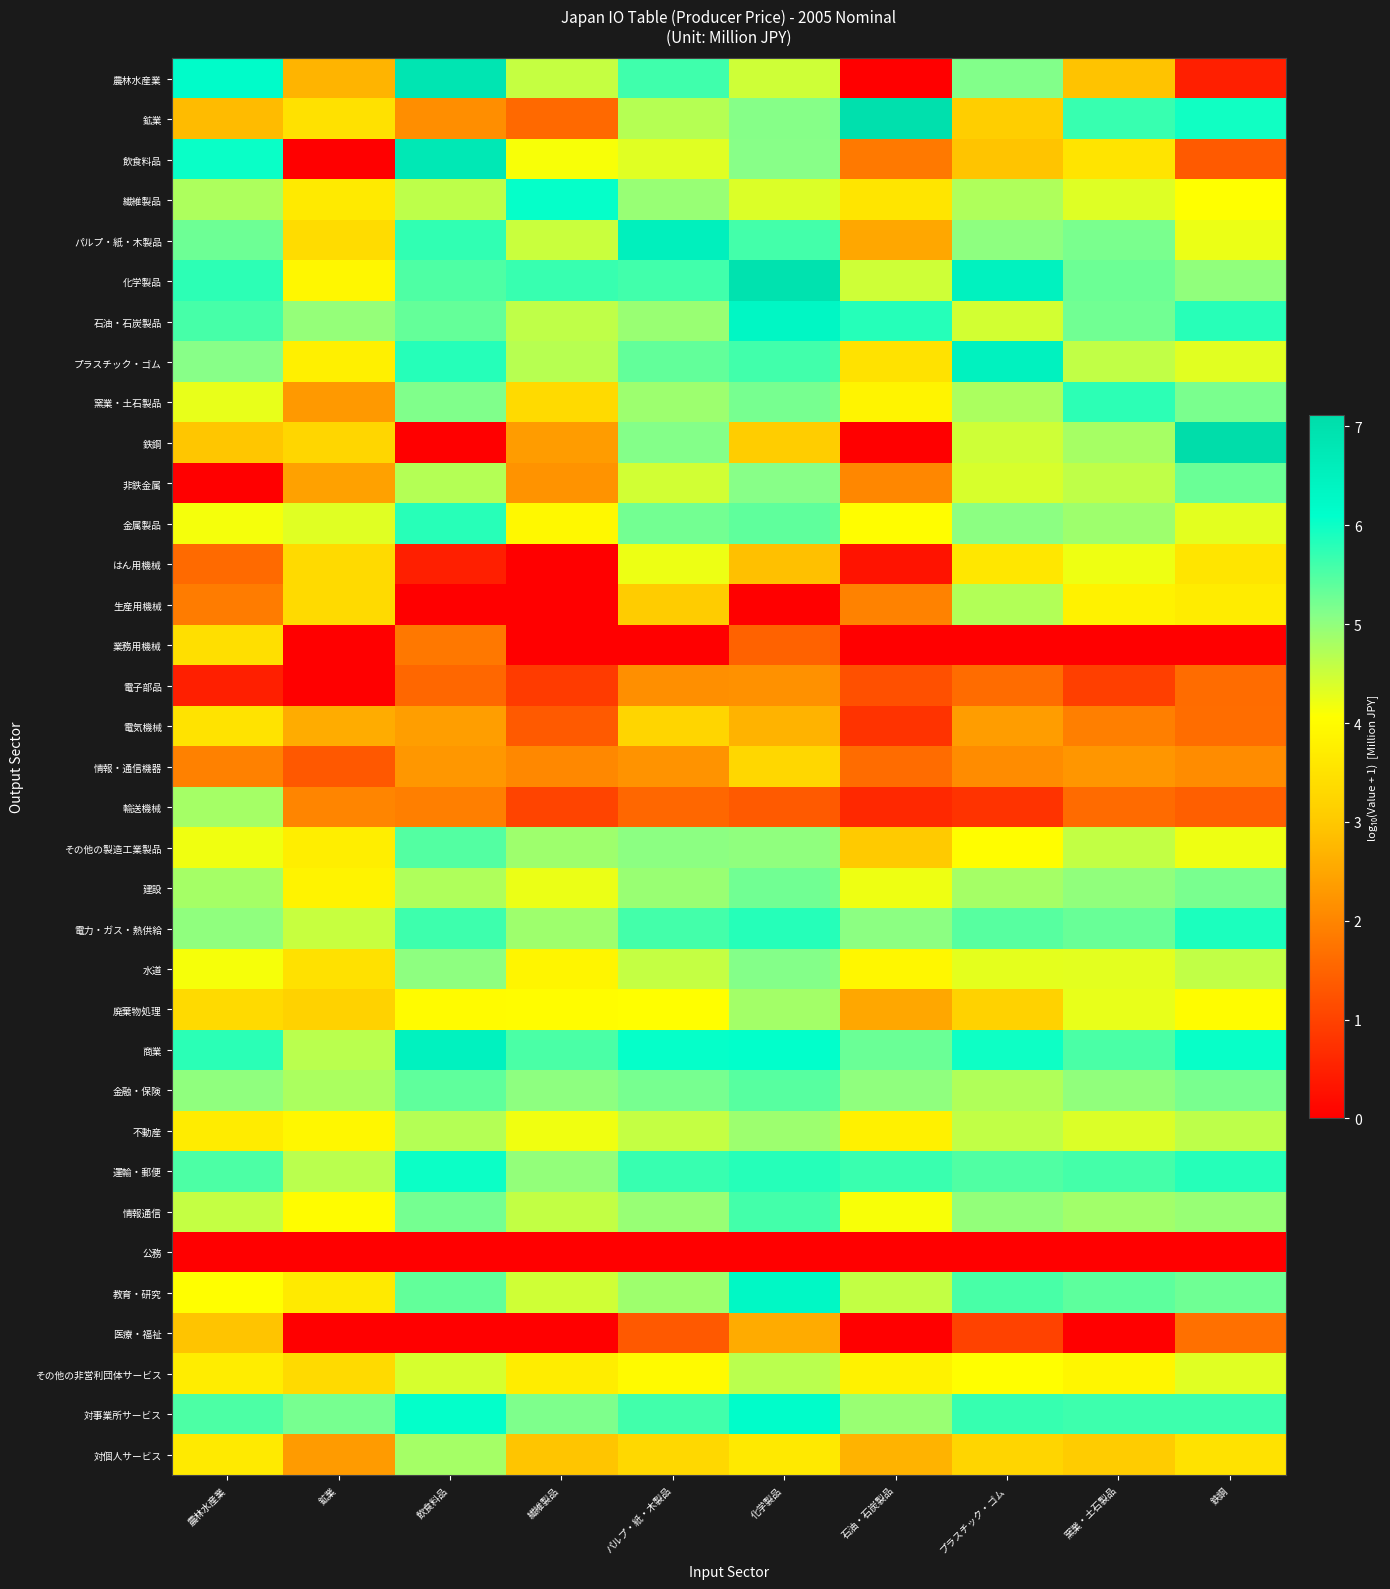

Which series has the largest total across all categories?

商業